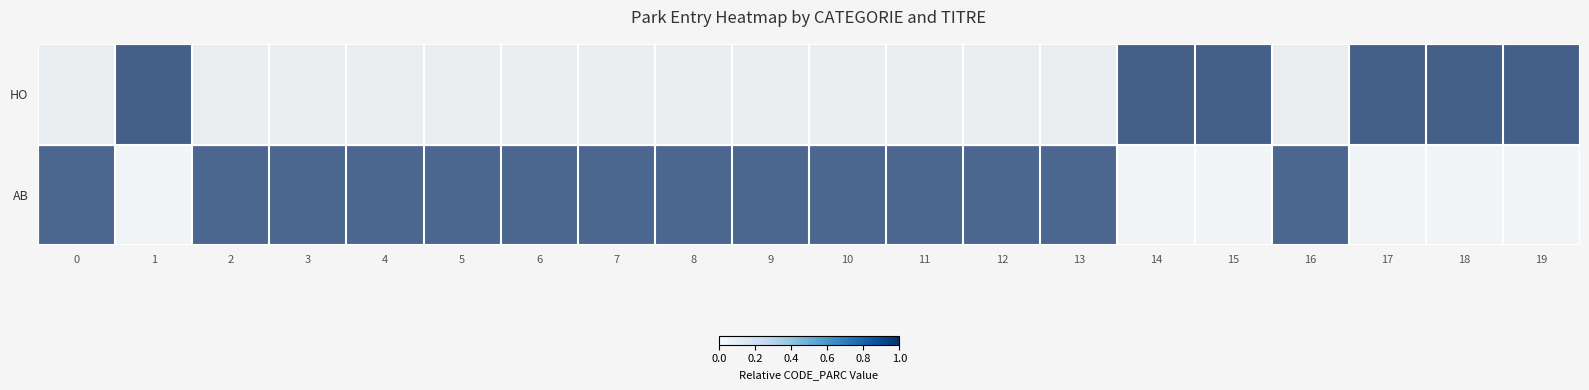

What is the difference between the highest and lowest values at 8?

1